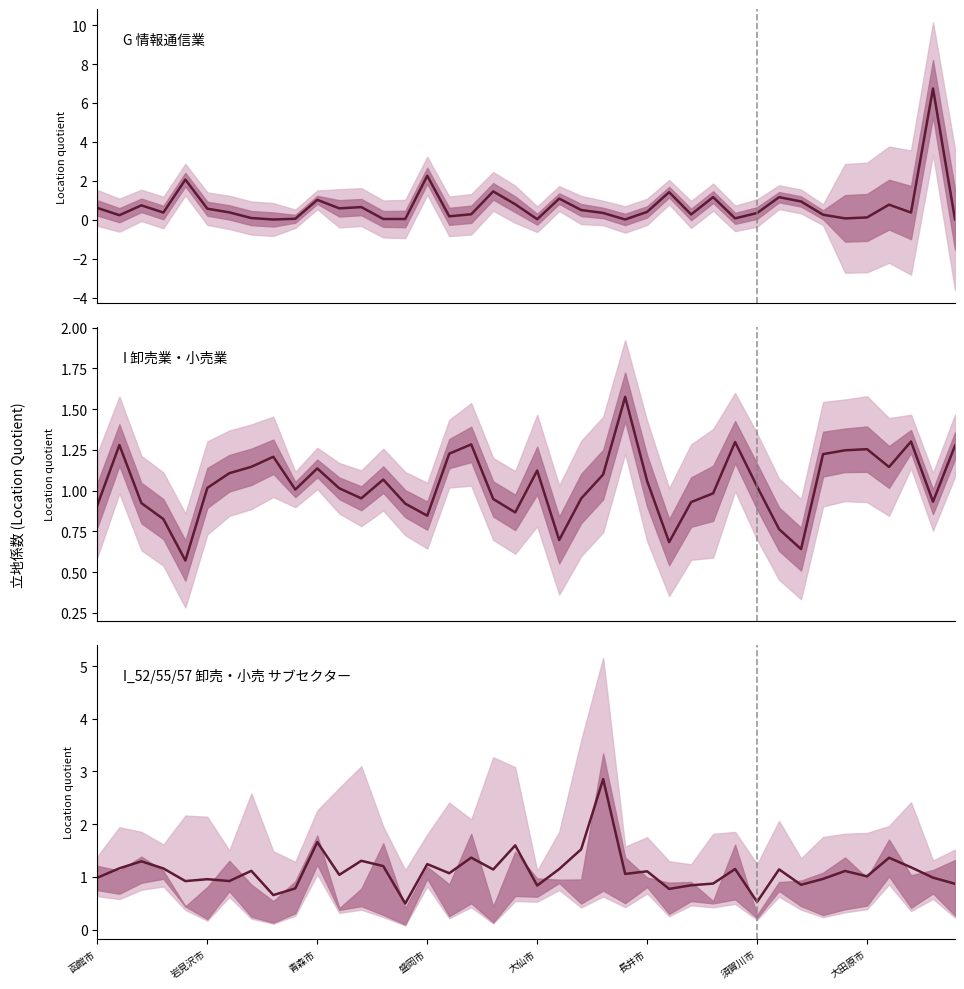

Which has a higher value, 17 or 38?

38